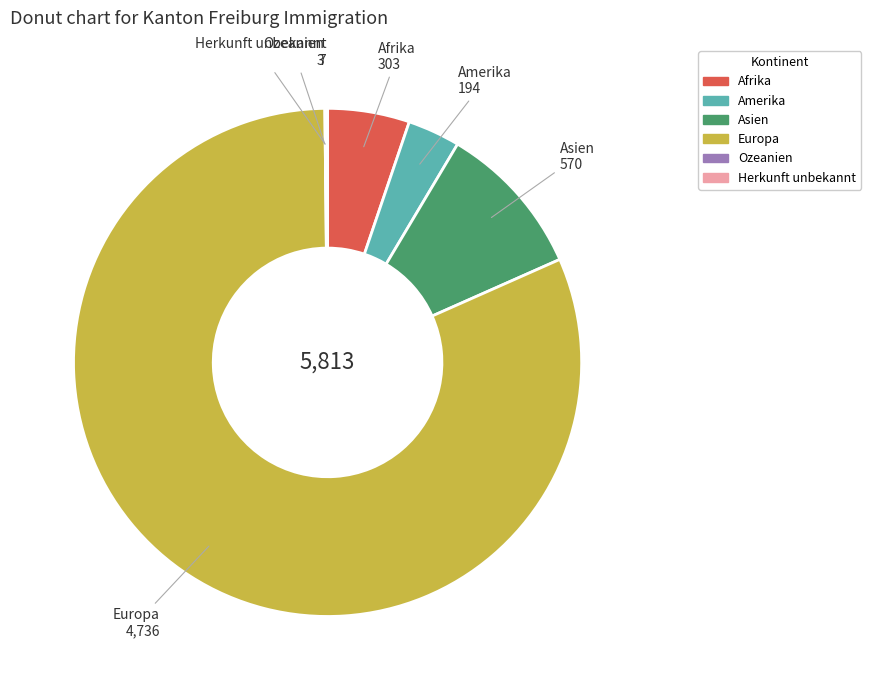

Does any single category account for the majority?

Yes